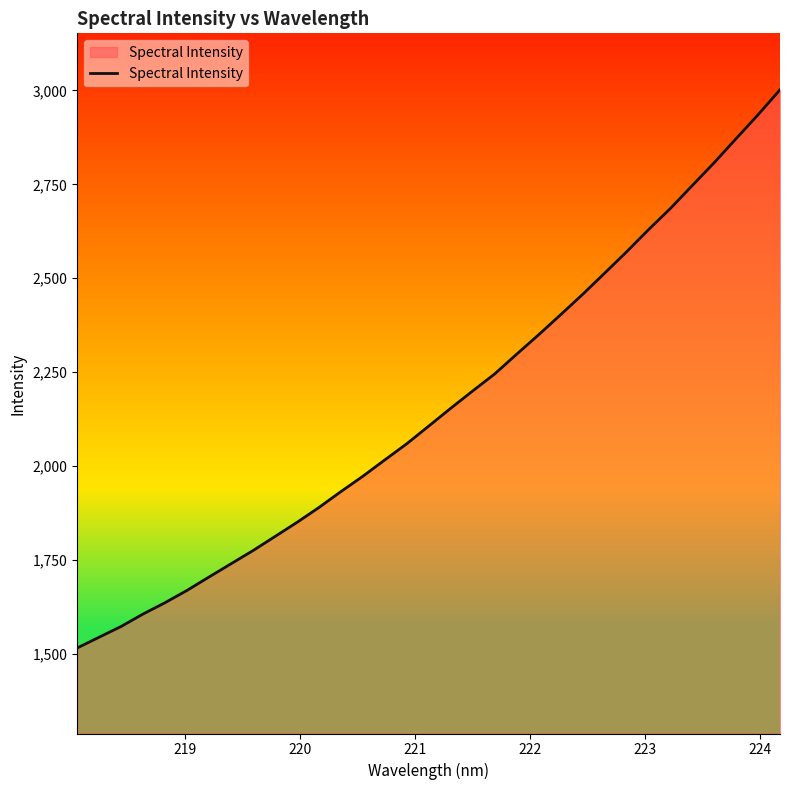

What is the smallest value displayed?

1516.5